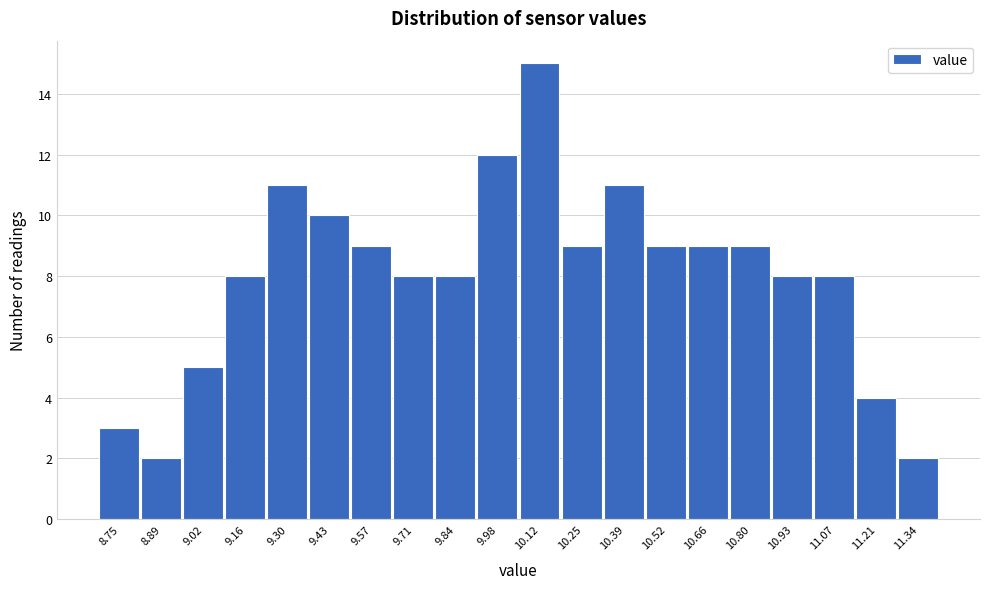

Reading left to right, list all the values displayed in this chart.

8.75=3	8.89=2	9.02=5	9.16=8	9.30=11	9.43=10	9.57=9	9.71=8	9.84=8	9.98=12	10.12=15	10.25=9	10.39=11	10.52=9	10.66=9	10.80=9	10.93=8	11.07=8	11.21=4	11.34=2